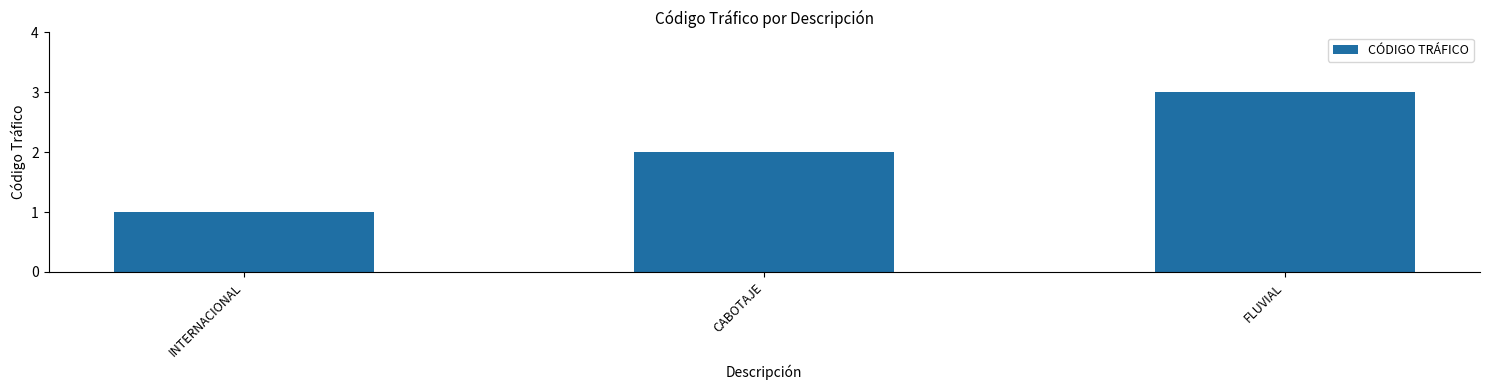

List the labels in order of value, smallest first.

INTERNACIONAL, CABOTAJE, FLUVIAL